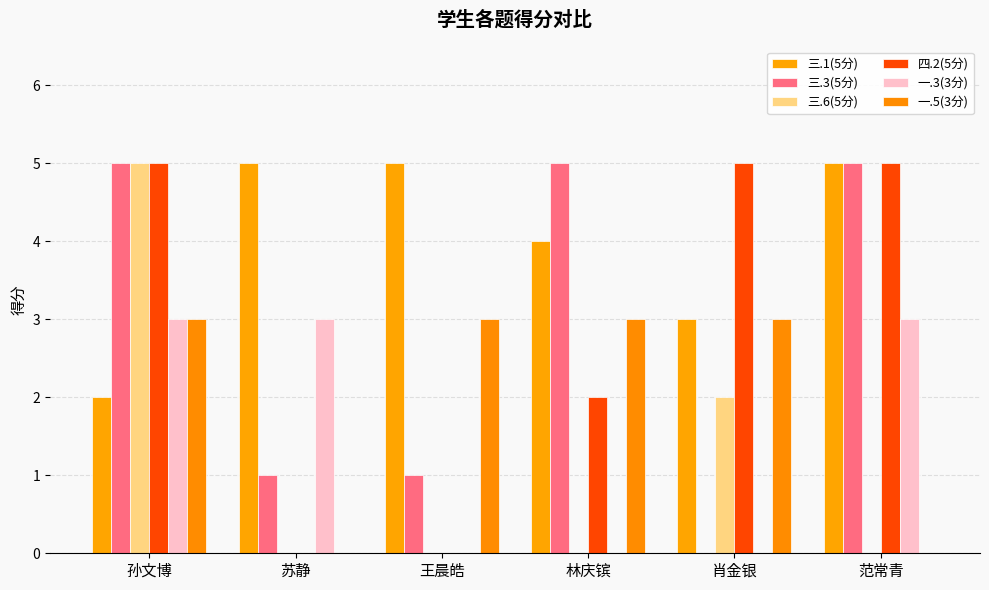

Reading left to right, transcribe all the data shown in this chart.

三.1(5分): 孙文博=2	苏静=5	王晨皓=5	林庆镔=4	肖金银=3	范常青=5
三.3(5分): 孙文博=5	苏静=1	王晨皓=1	林庆镔=5	肖金银=0	范常青=5
三.6(5分): 孙文博=5	苏静=0	王晨皓=0	林庆镔=0	肖金银=2	范常青=0
四.2(5分): 孙文博=5	苏静=0	王晨皓=0	林庆镔=2	肖金银=5	范常青=5
一.3(3分): 孙文博=3	苏静=3	王晨皓=0	林庆镔=0	肖金银=0	范常青=3
一.5(3分): 孙文博=3	苏静=0	王晨皓=3	林庆镔=3	肖金银=3	范常青=0